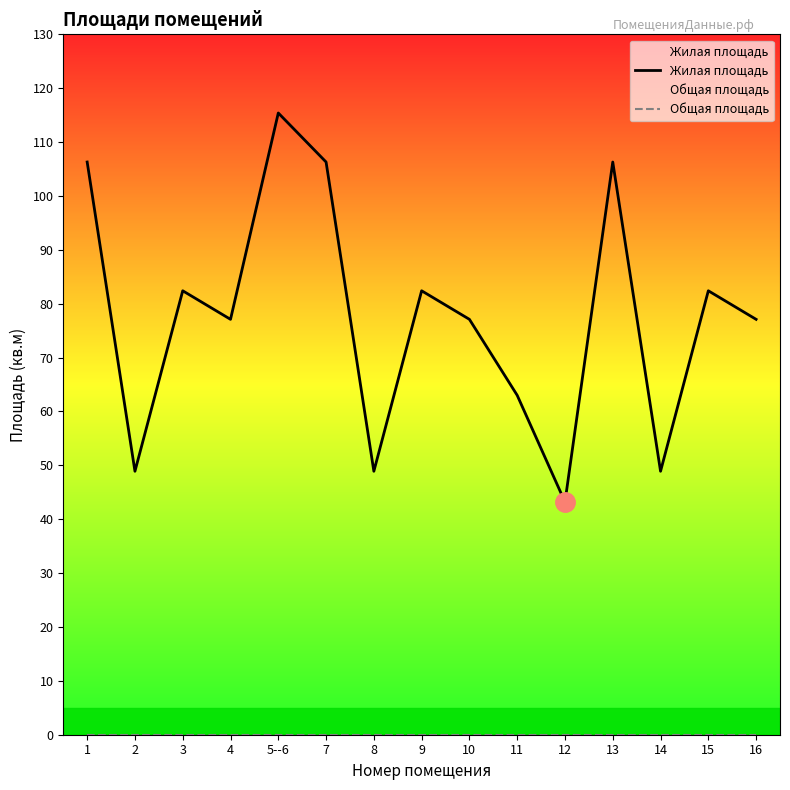

What are all the series names shown in the legend?

Жилая площадь, Общая площадь